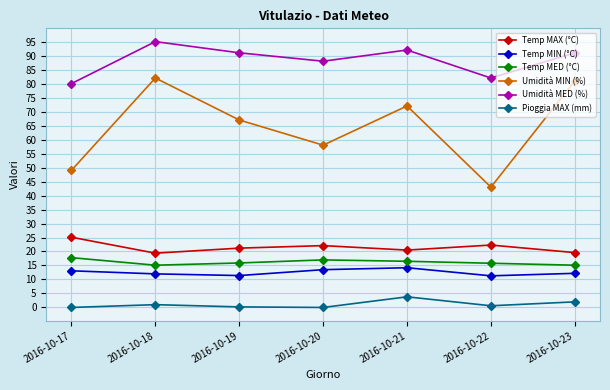

At how many categories does at least one series exceed 76?

7